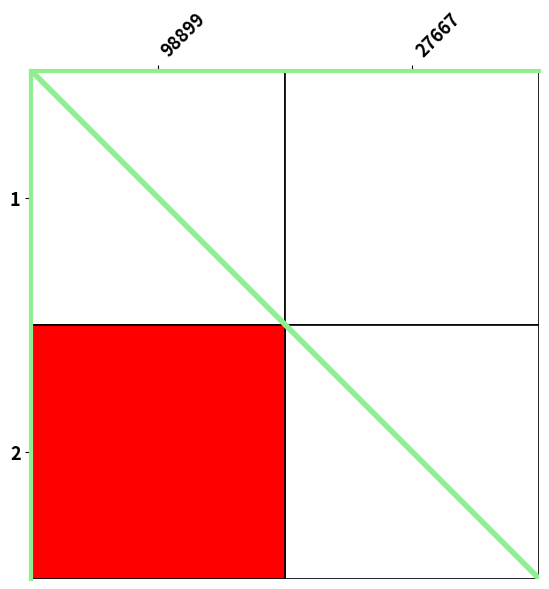

Is it true that the value at 98899 is 3?

False